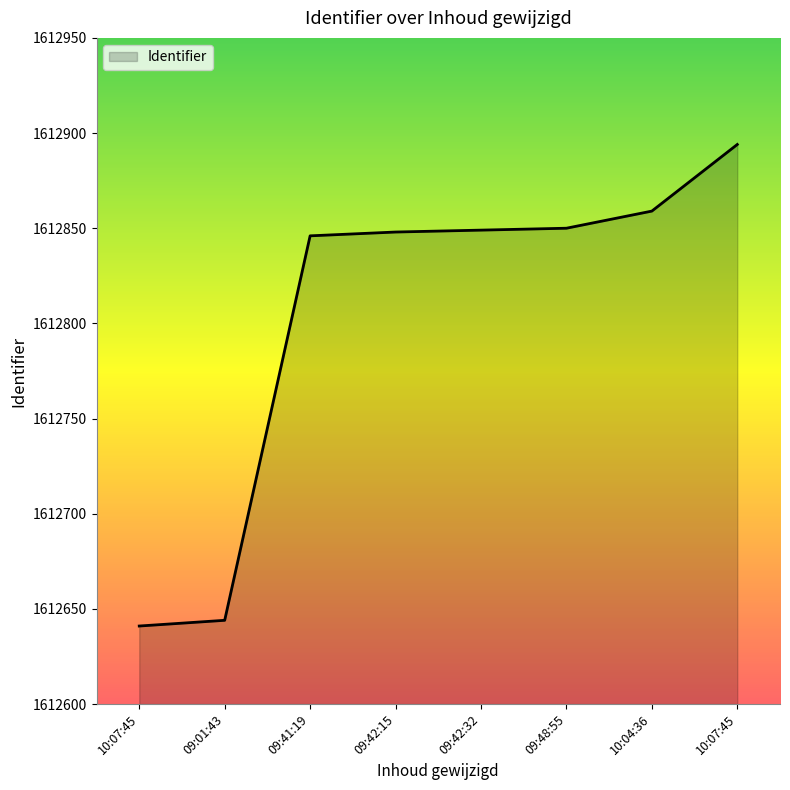

What is the sum of all values?

12902431